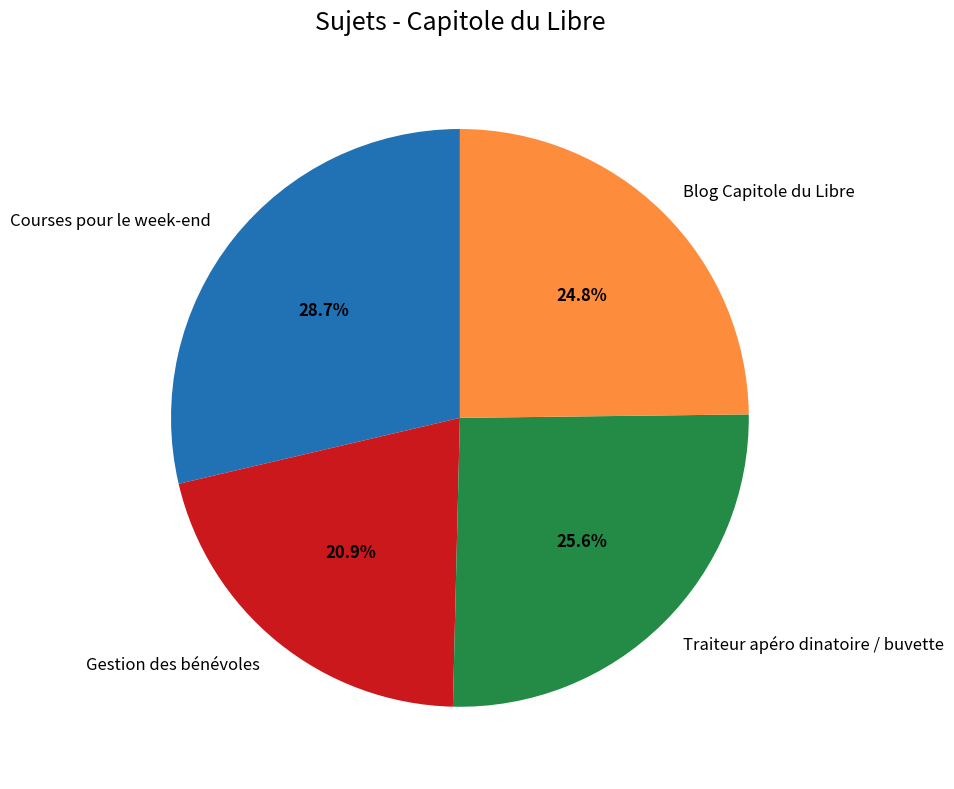

How many slices are in this pie chart?

4